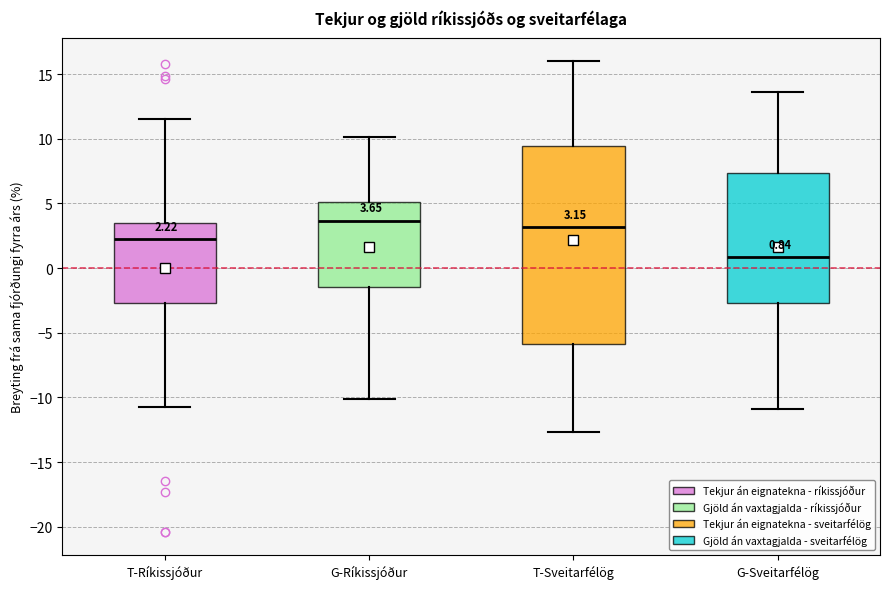

Which box has the lowest median line?

G-Sveitarfélög